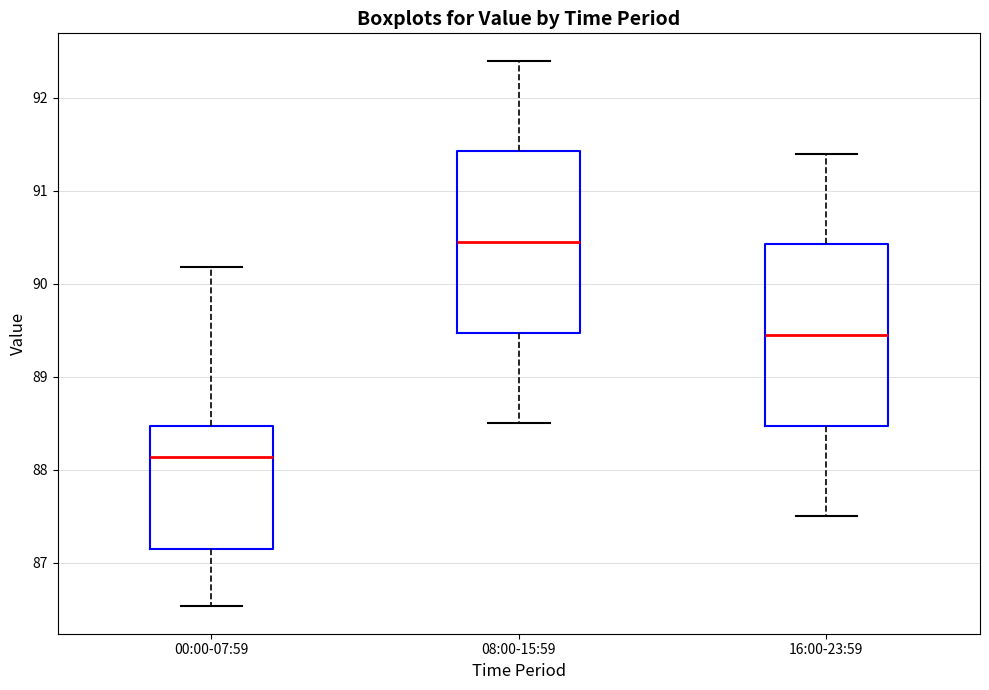

Reading left to right, read every box against the y-axis: the position of its median line, the range the box covers, and the ends of its whiskers. The values are not printed on the chart, so give them approximately, as read against the axis.

00:00-07:59: median 88.1, box 87.1 to 88.5, whiskers 86.5 to 90.2
08:00-15:59: median 90.5, box 89.5 to 91.4, whiskers 88.5 to 92.4
16:00-23:59: median 89.5, box 88.5 to 90.4, whiskers 87.5 to 91.4